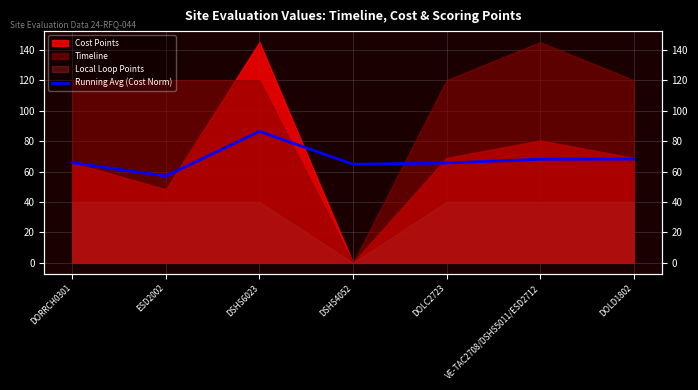

How many interior local valleys (lower than both neighbors) does the data have?

2